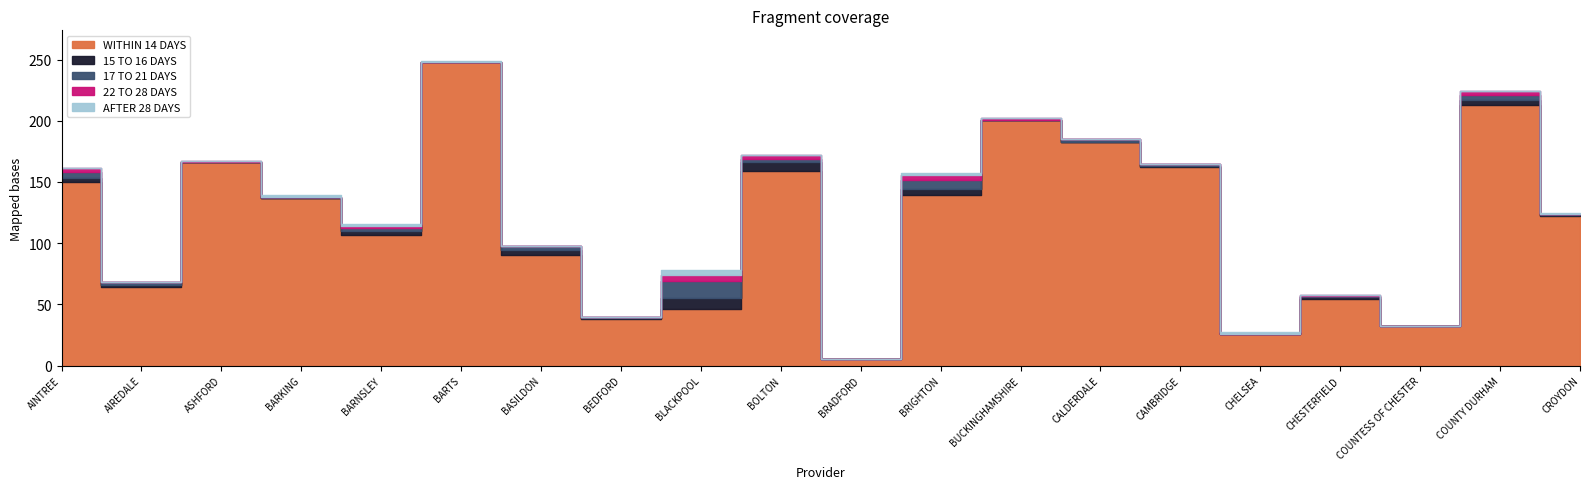

Between BRIGHTON and CHELSEA, which is larger?

BRIGHTON